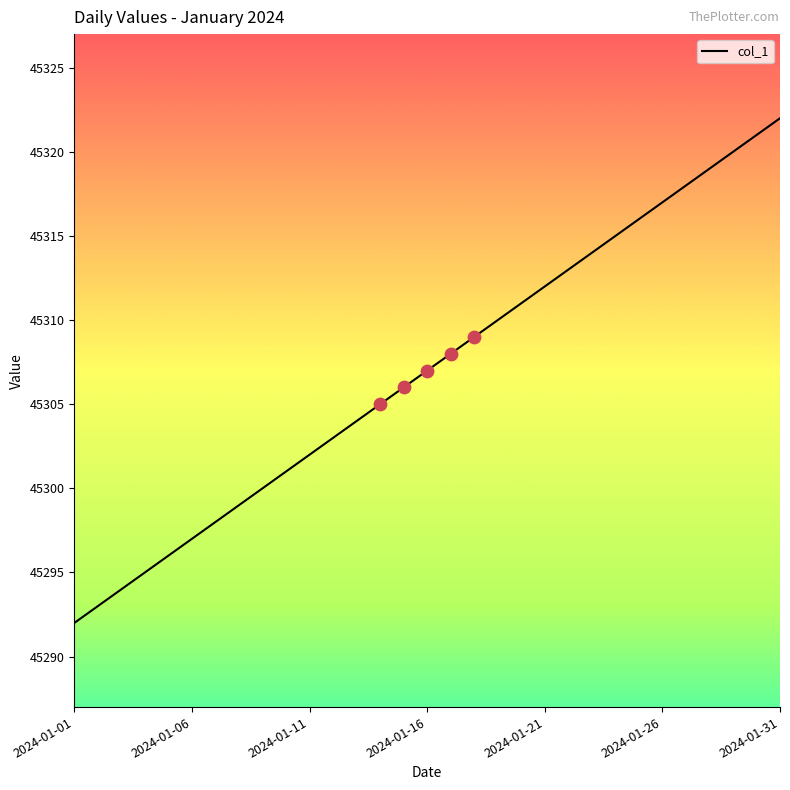

What is the maximum value shown in the chart?

45322